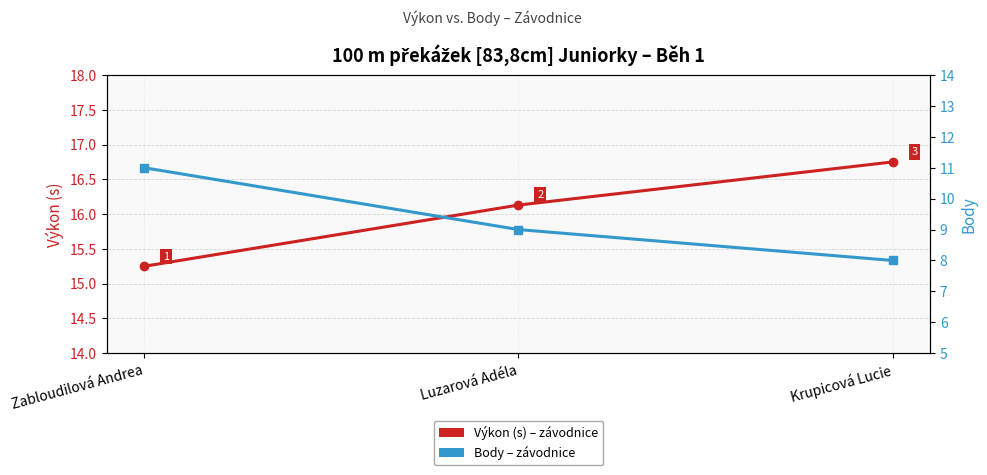

At which label does Výkon (s) first exceed 16?

Luzarová Adéla